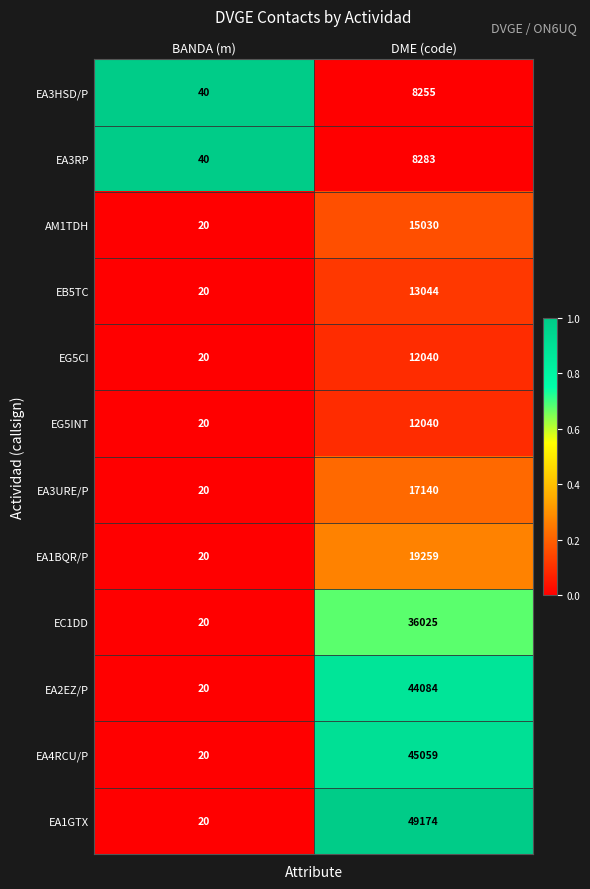

What is the difference between the maximum and minimum values in the EG5INT series?

12020